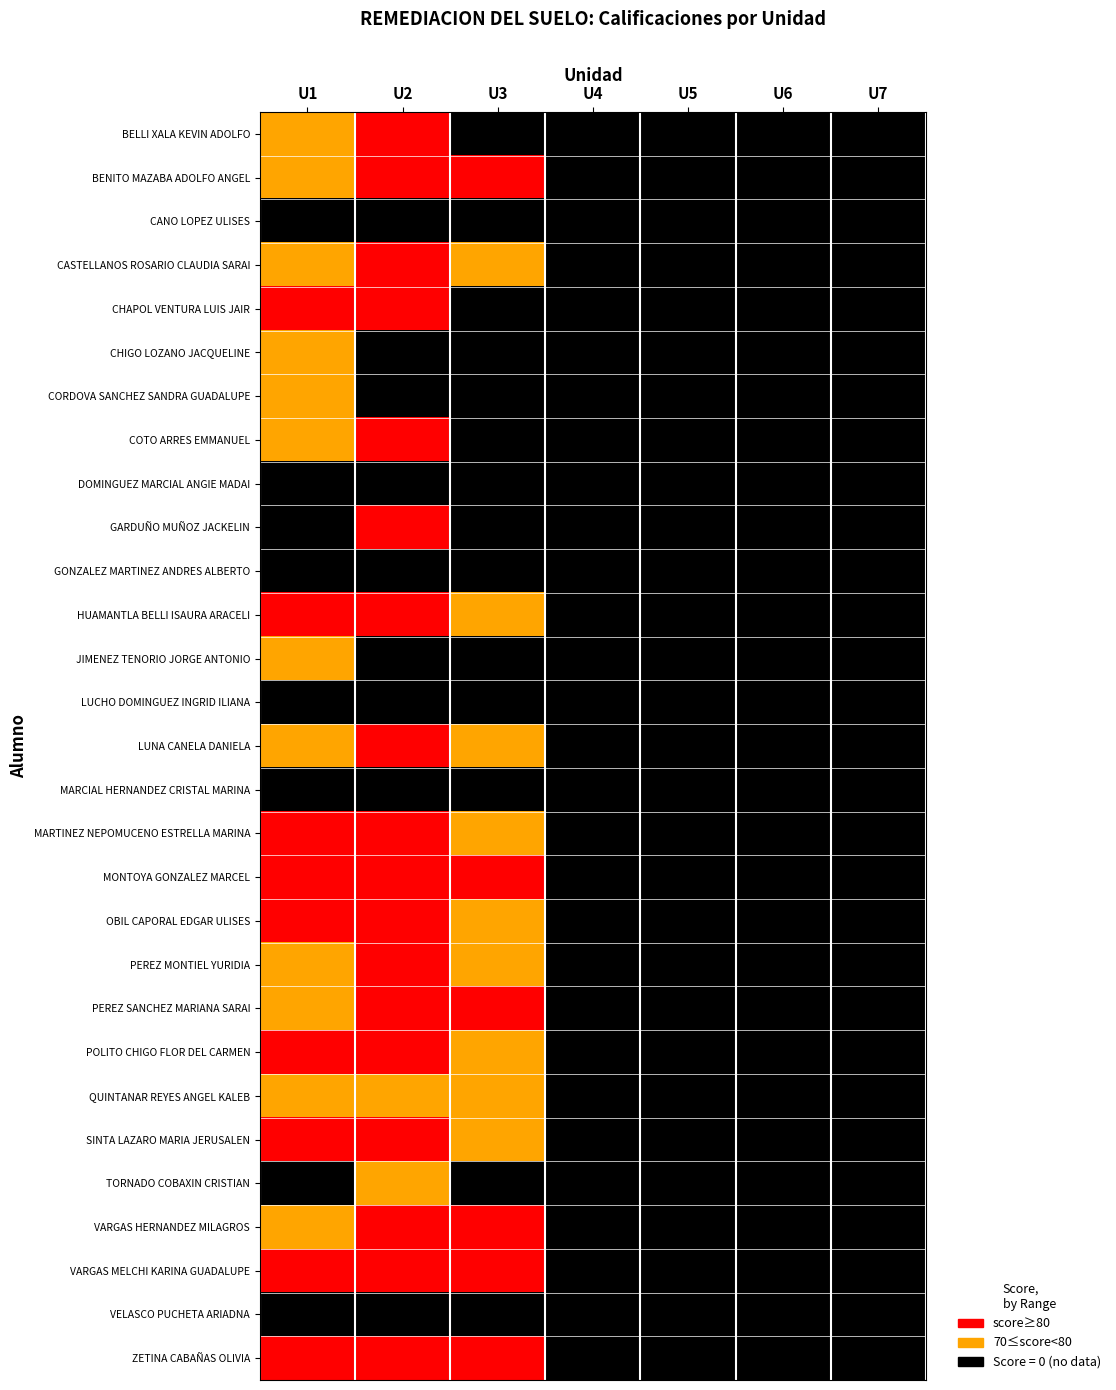

Reading left to right, what are all the values shown in this chart?

BELLI XALA KEVIN ADOLFO: U1=1	U2=2	U3=0	U4=0	U5=0	U6=0	U7=0
BENITO MAZABA ADOLFO ANGEL: U1=1	U2=2	U3=2	U4=0	U5=0	U6=0	U7=0
CANO LOPEZ ULISES: U1=0	U2=0	U3=0	U4=0	U5=0	U6=0	U7=0
CASTELLANOS ROSARIO CLAUDIA SARAI: U1=1	U2=2	U3=1	U4=0	U5=0	U6=0	U7=0
CHAPOL VENTURA LUIS JAIR: U1=2	U2=2	U3=0	U4=0	U5=0	U6=0	U7=0
CHIGO LOZANO JACQUELINE: U1=1	U2=0	U3=0	U4=0	U5=0	U6=0	U7=0
CORDOVA SANCHEZ SANDRA GUADALUPE: U1=1	U2=0	U3=0	U4=0	U5=0	U6=0	U7=0
COTO ARRES EMMANUEL: U1=1	U2=2	U3=0	U4=0	U5=0	U6=0	U7=0
DOMINGUEZ MARCIAL ANGIE MADAI: U1=0	U2=0	U3=0	U4=0	U5=0	U6=0	U7=0
GARDUÑO MUÑOZ JACKELIN: U1=0	U2=2	U3=0	U4=0	U5=0	U6=0	U7=0
GONZALEZ MARTINEZ ANDRES ALBERTO: U1=0	U2=0	U3=0	U4=0	U5=0	U6=0	U7=0
HUAMANTLA BELLI ISAURA ARACELI: U1=2	U2=2	U3=1	U4=0	U5=0	U6=0	U7=0
JIMENEZ TENORIO JORGE ANTONIO: U1=1	U2=0	U3=0	U4=0	U5=0	U6=0	U7=0
LUCHO DOMINGUEZ INGRID ILIANA: U1=0	U2=0	U3=0	U4=0	U5=0	U6=0	U7=0
LUNA CANELA DANIELA: U1=1	U2=2	U3=1	U4=0	U5=0	U6=0	U7=0
MARCIAL HERNANDEZ CRISTAL MARINA: U1=0	U2=0	U3=0	U4=0	U5=0	U6=0	U7=0
MARTINEZ NEPOMUCENO ESTRELLA MARINA: U1=2	U2=2	U3=1	U4=0	U5=0	U6=0	U7=0
MONTOYA GONZALEZ MARCEL: U1=2	U2=2	U3=2	U4=0	U5=0	U6=0	U7=0
OBIL CAPORAL EDGAR ULISES: U1=2	U2=2	U3=1	U4=0	U5=0	U6=0	U7=0
PEREZ MONTIEL YURIDIA: U1=1	U2=2	U3=1	U4=0	U5=0	U6=0	U7=0
PEREZ SANCHEZ MARIANA SARAI: U1=1	U2=2	U3=2	U4=0	U5=0	U6=0	U7=0
POLITO CHIGO FLOR DEL CARMEN: U1=2	U2=2	U3=1	U4=0	U5=0	U6=0	U7=0
QUINTANAR REYES ANGEL KALEB: U1=1	U2=1	U3=1	U4=0	U5=0	U6=0	U7=0
SINTA LAZARO MARIA JERUSALEN: U1=2	U2=2	U3=1	U4=0	U5=0	U6=0	U7=0
TORNADO COBAXIN CRISTIAN: U1=0	U2=1	U3=0	U4=0	U5=0	U6=0	U7=0
VARGAS HERNANDEZ MILAGROS: U1=1	U2=2	U3=2	U4=0	U5=0	U6=0	U7=0
VARGAS MELCHI KARINA GUADALUPE: U1=2	U2=2	U3=2	U4=0	U5=0	U6=0	U7=0
VELASCO PUCHETA ARIADNA: U1=0	U2=0	U3=0	U4=0	U5=0	U6=0	U7=0
ZETINA CABAÑAS OLIVIA: U1=2	U2=2	U3=2	U4=0	U5=0	U6=0	U7=0